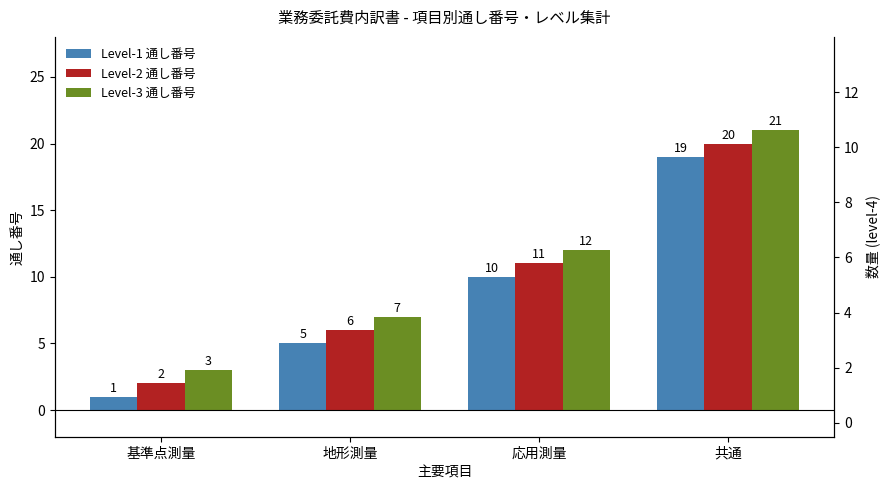

Reading left to right, transcribe all the data shown in this chart.

Level-1 通し番号: 1	5	10	19
Level-2 通し番号: 2	6	11	20
Level-3 通し番号: 3	7	12	21